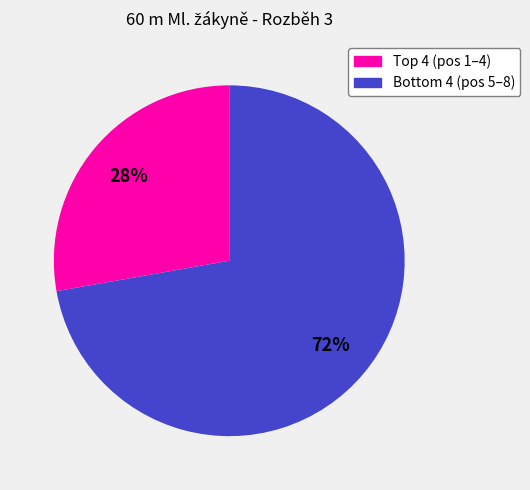

To the nearest percent, what is the difference between the largest and smallest slice percentages?

44%